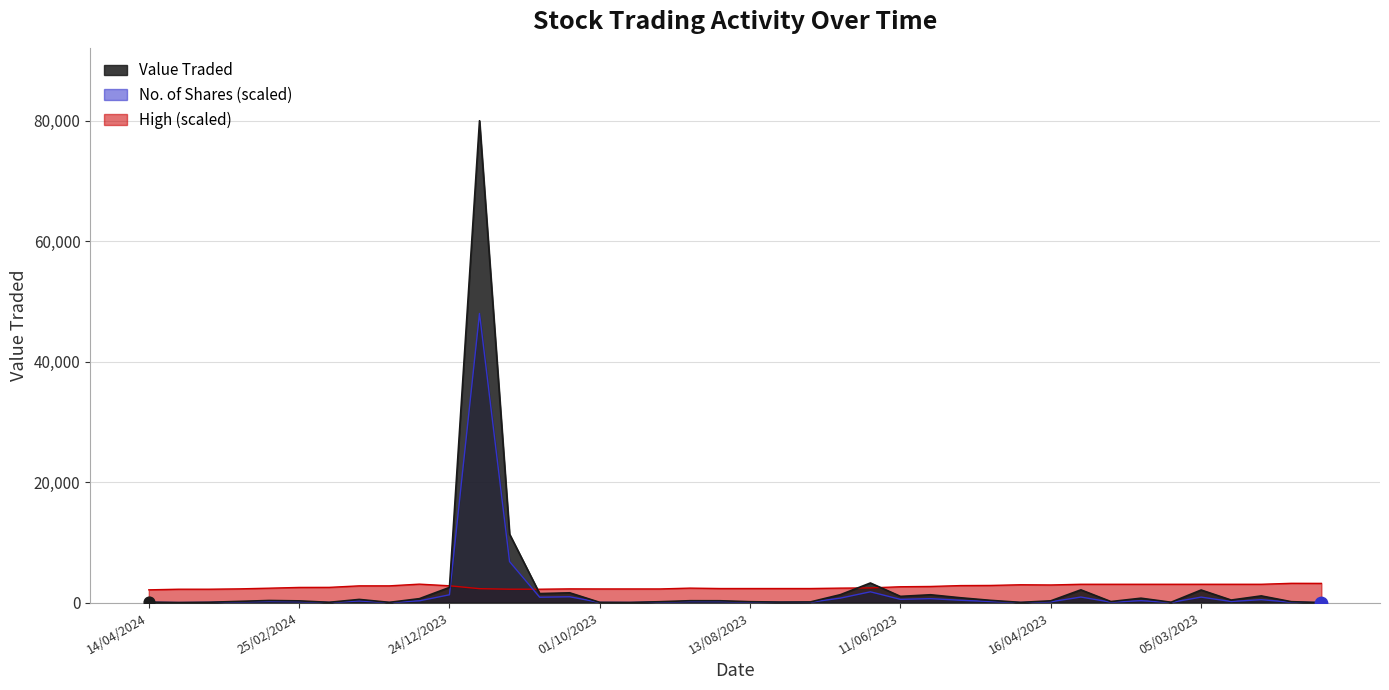

Is the value of High at 05/11/2023 greater than the value of No. of Shares at 05/02/2023?

Yes